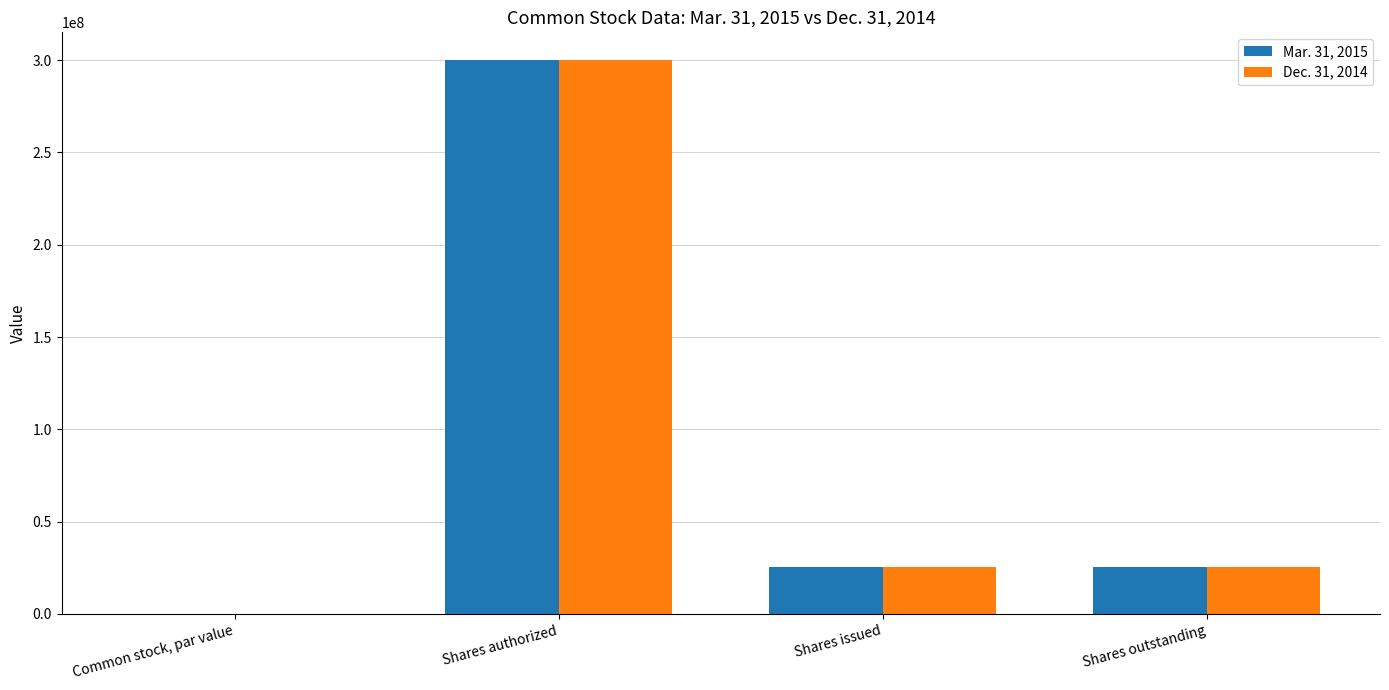

At which category is the sum across all series the highest?

Shares authorized